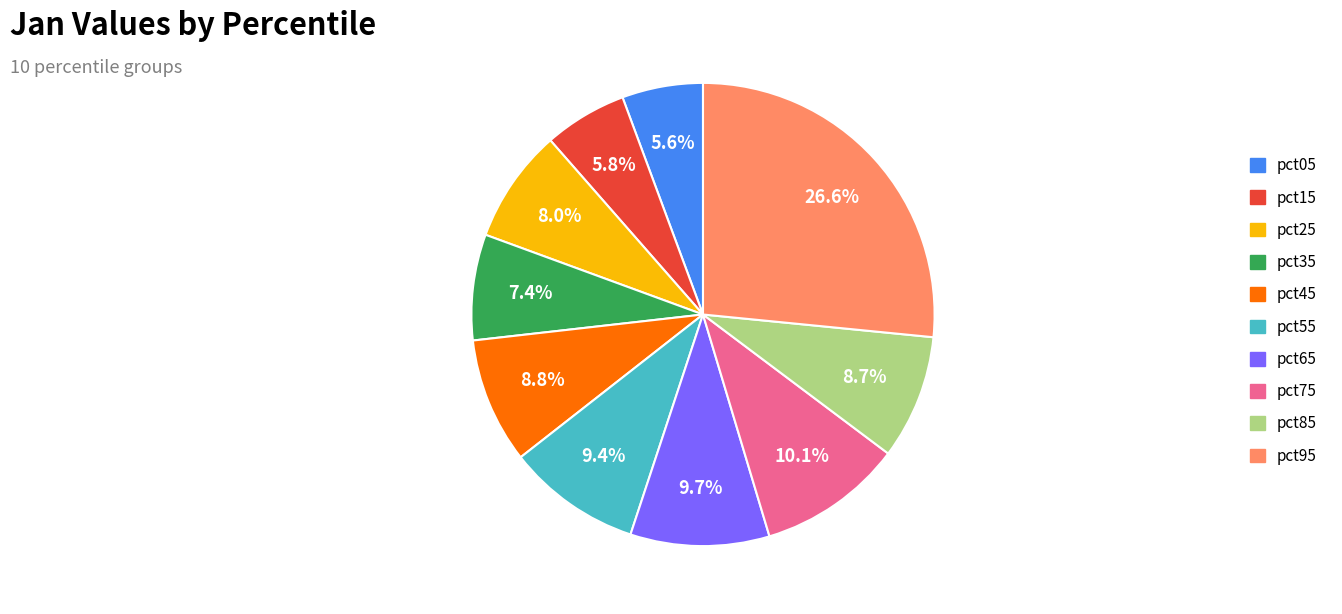

Between pct75 and pct25, which is larger?

pct75